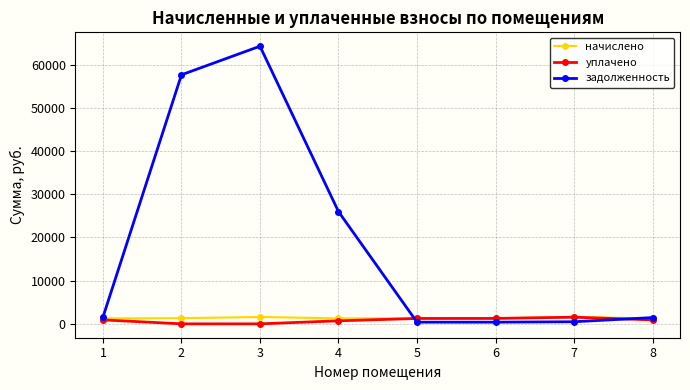

What is the total value across all series at 4?

27942.6